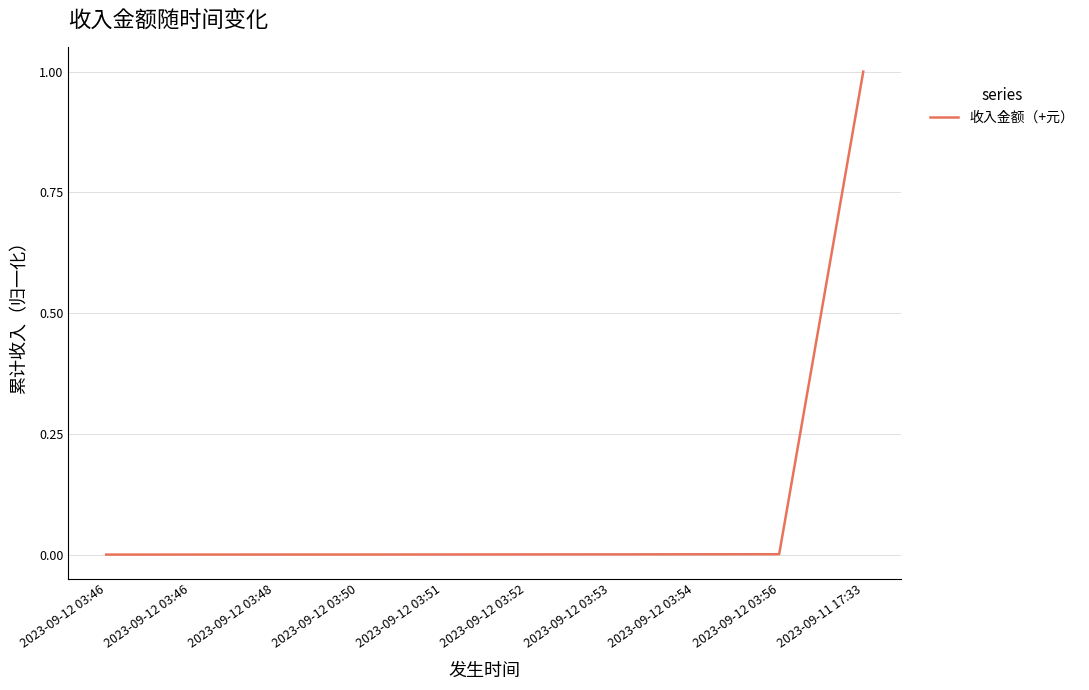

Reading right to left, extract all data points from this chart.

2023-09-11 17:33=1.0	2023-09-12 03:56=0.0	2023-09-12 03:54=0.0	2023-09-12 03:53=0.0	2023-09-12 03:52=0.0	2023-09-12 03:51=0.0	2023-09-12 03:50=0.0	2023-09-12 03:48=0.0	2023-09-12 03:46=0.0	2023-09-12 03:46=0.0